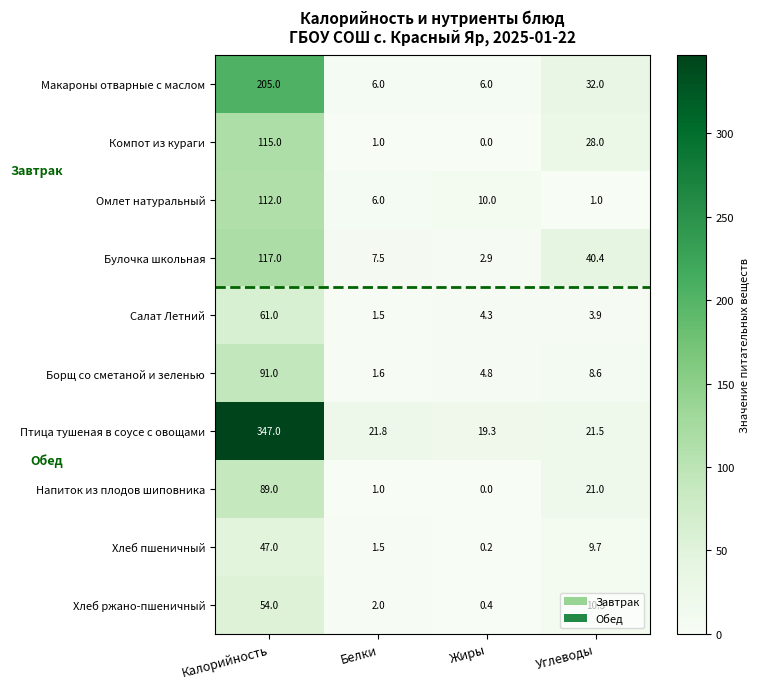

List the series in order of their peak value, highest first.

Птица тушеная в соусе с овощами, Макароны отварные с маслом, Булочка школьная, Компот из кураги, Омлет натуральный, Борщ со сметаной и зеленью, Напиток из плодов шиповника, Салат Летний, Хлеб ржано-пшеничный, Хлеб пшеничный